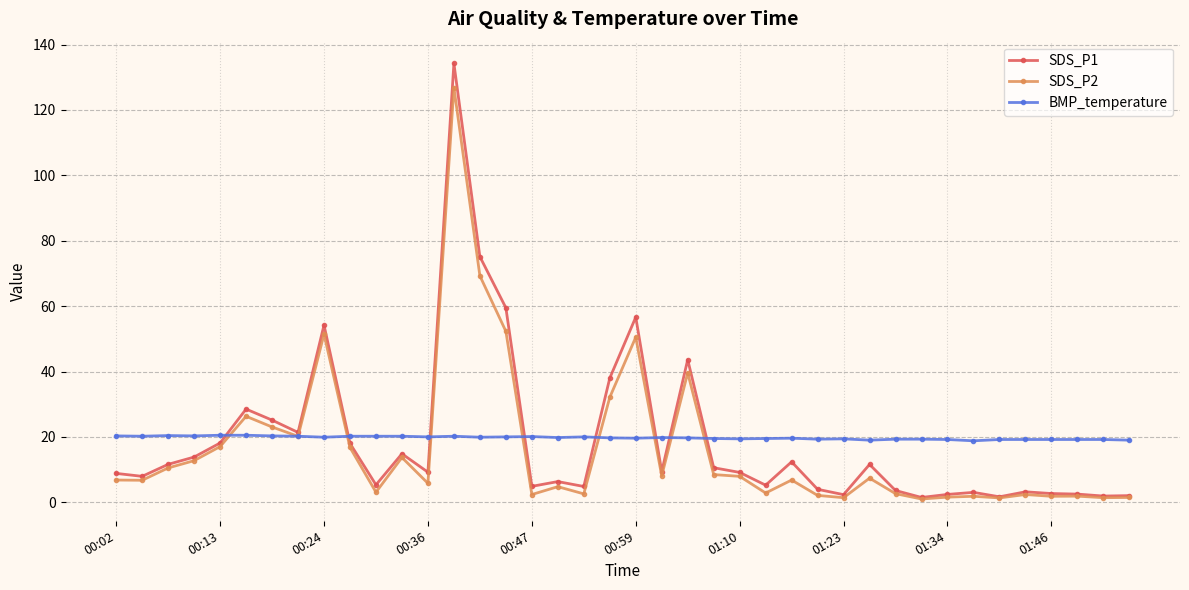

Which series has the widest spread of values?

SDS_P1